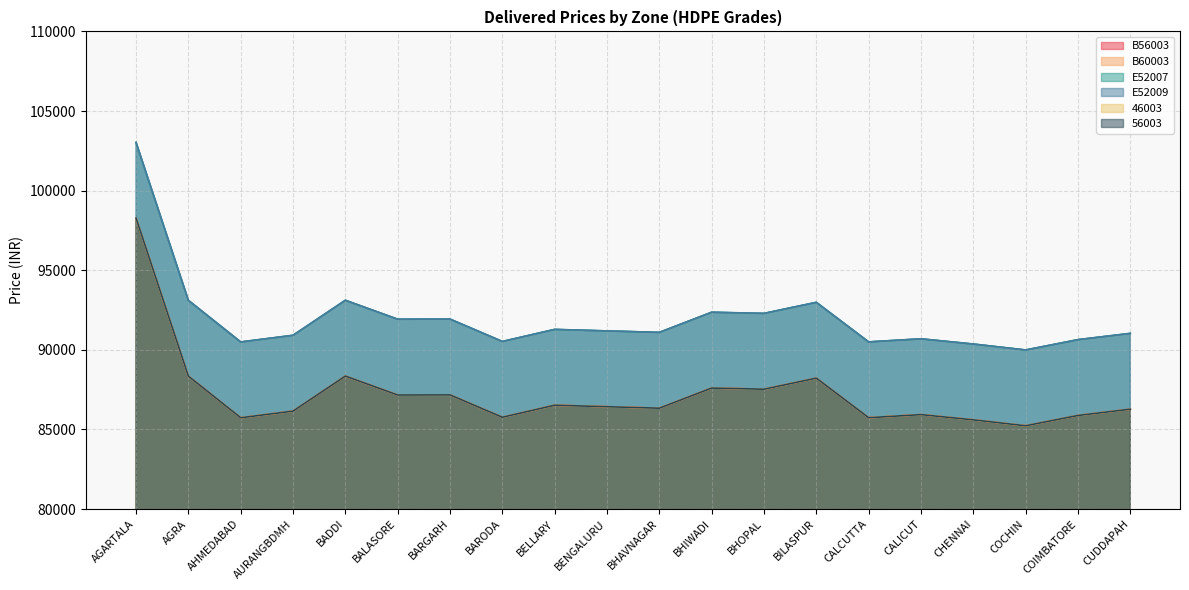

Reading left to right, extract all data points from this chart.

B56003: 98270	88349	85736	86155	88354	87165	87173	85768	86525	86430	86338	87603	87530	88225	85740	85934	85606	85233	85881	86275
B60003: 98270	88349	85736	86155	88354	87165	87173	85768	86525	86430	86338	87603	87530	88225	85740	85934	85606	85233	85881	86275
E52007: 103030	93109	90496	90915	93114	91925	91933	90528	91285	91190	91098	92363	92290	92985	90500	90694	90366	89993	90641	91035
E52009: 103030	93109	90496	90915	93114	91925	91933	90528	91285	91190	91098	92363	92290	92985	90500	90694	90366	89993	90641	91035
46003: 98270	88349	85736	86155	88354	87165	87173	85768	86525	86430	86338	87603	87530	88225	85740	85934	85606	85233	85881	86275
56003: 98270	88349	85736	86155	88354	87165	87173	85768	86525	86430	86338	87603	87530	88225	85740	85934	85606	85233	85881	86275